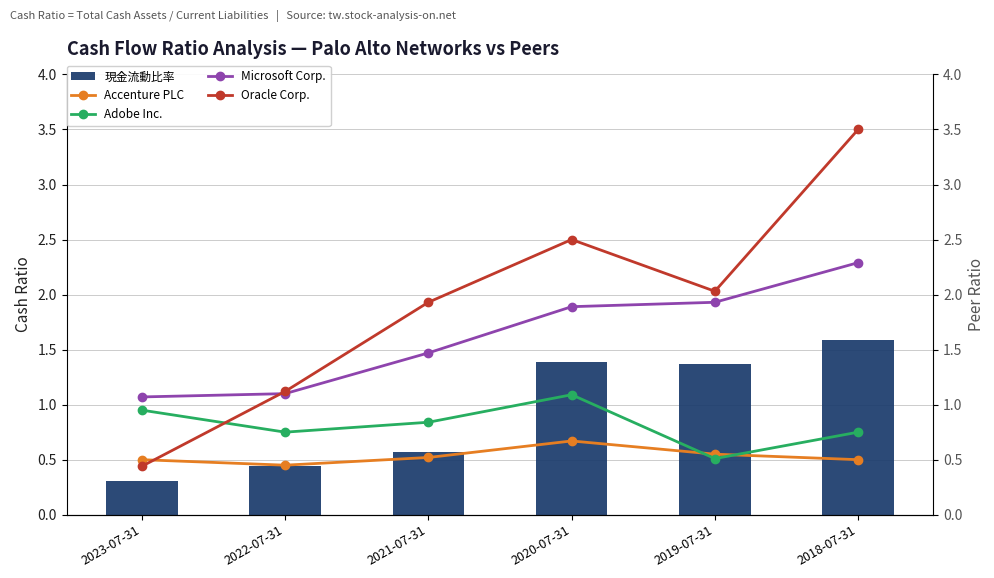

What is the average value of the Microsoft Corp. series?

1.6